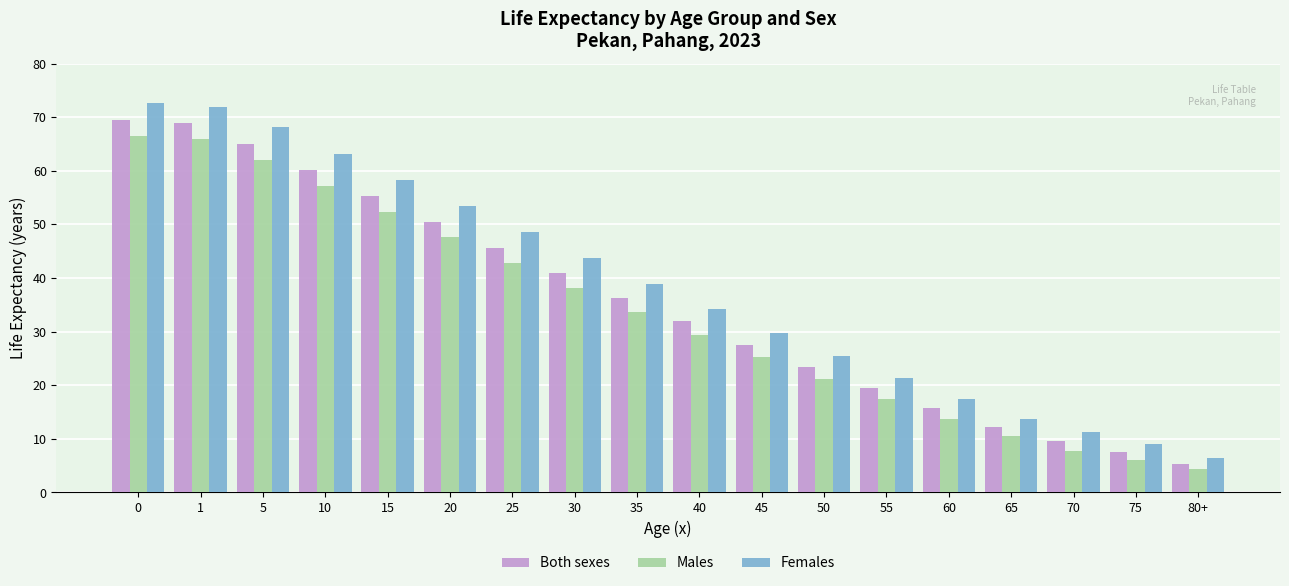

How many values in the Males series exceed 33?

9